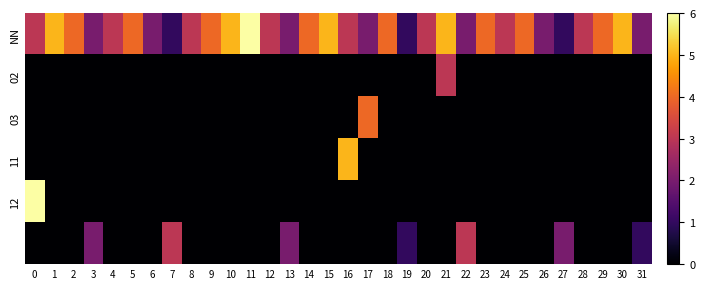

How many series are shown in this chart?

6